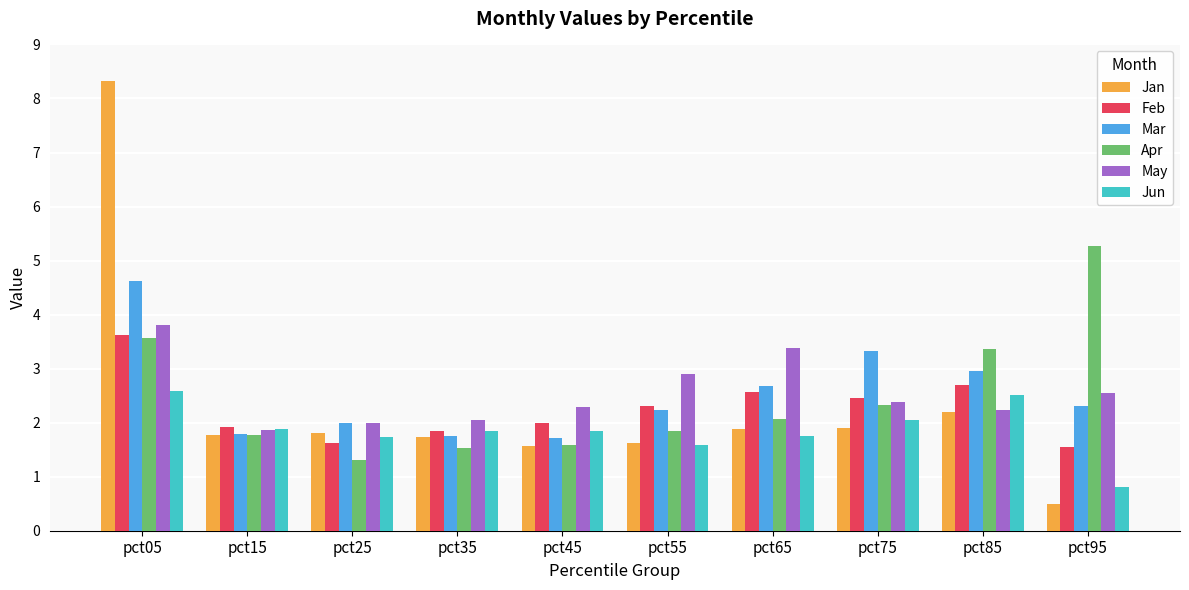

Is the value of May at pct55 greater than the value of Apr at pct25?

Yes